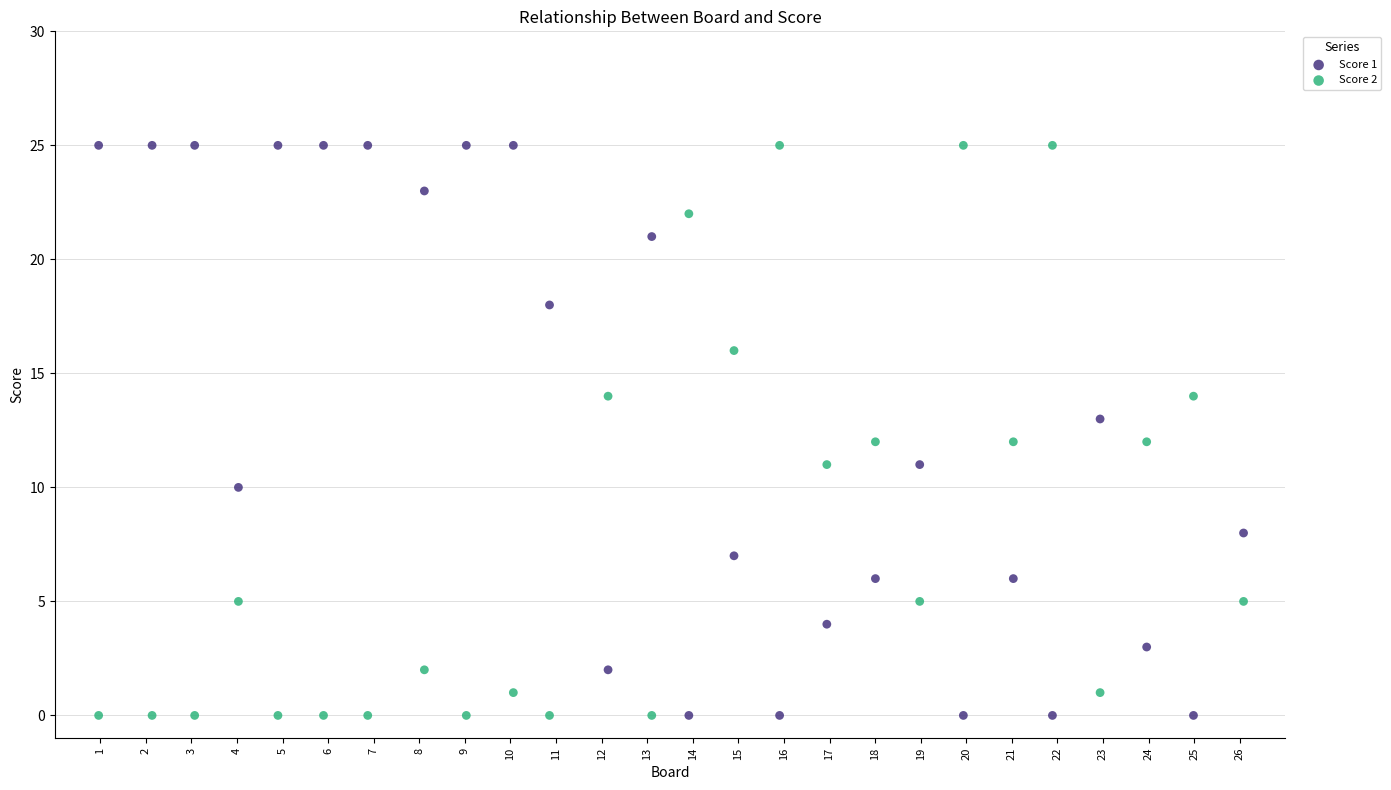

Across all data points, what is the range of Y values (max minus min)?

25